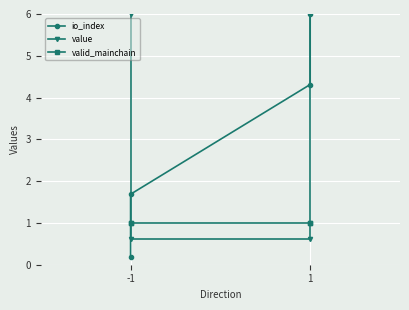

Between which two adjacent categories do value and io_index first intersect?

-1 and -1